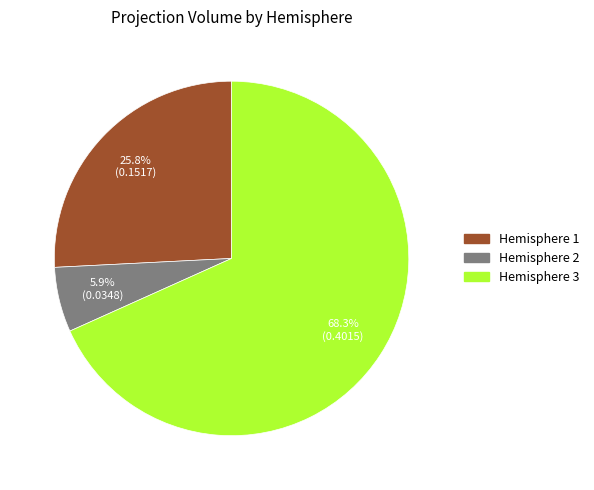

Does any single category account for the majority?

Yes